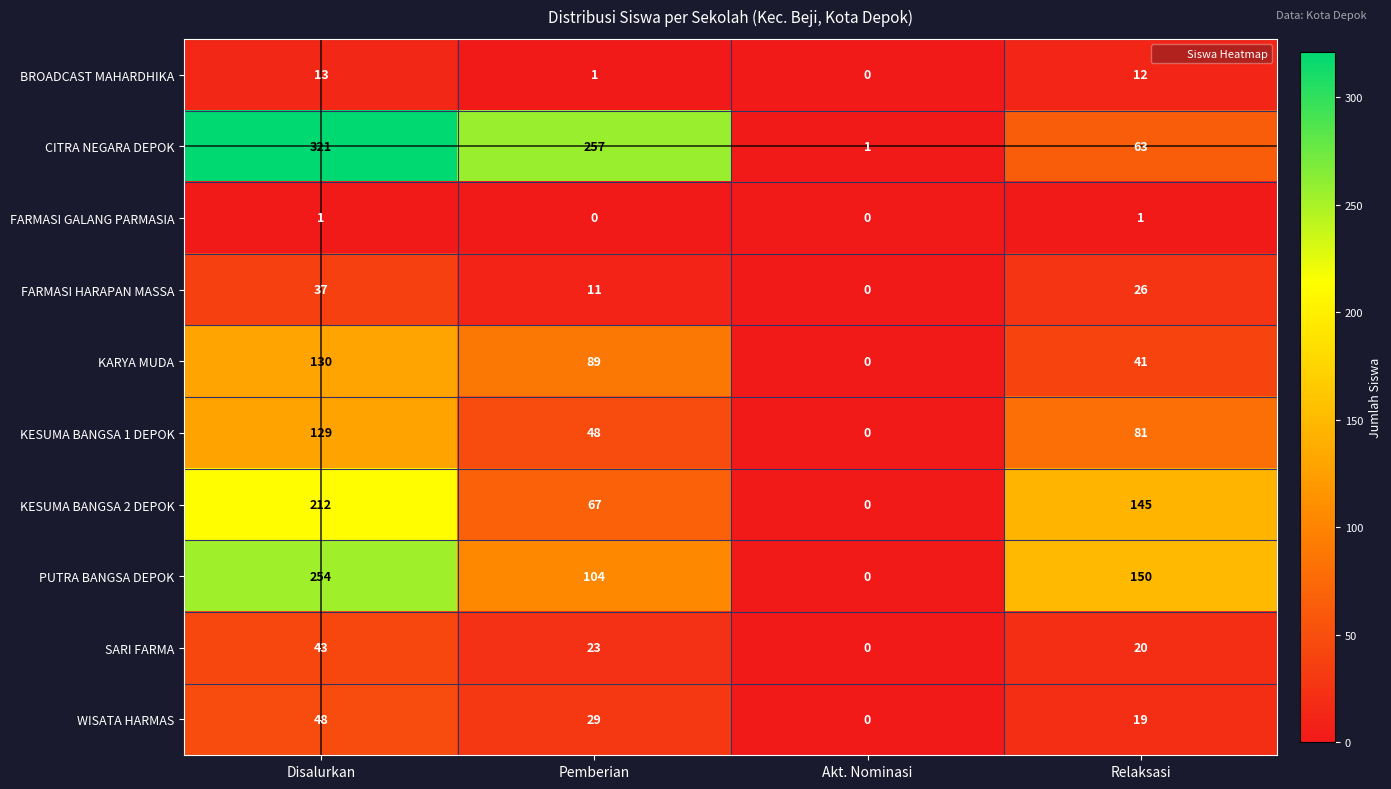

List the series in order of their peak value, lowest first.

FARMASI GALANG PARMASIA, BROADCAST MAHARDHIKA, FARMASI HARAPAN MASSA, SARI FARMA, WISATA HARMAS, KESUMA BANGSA 1 DEPOK, KARYA MUDA, KESUMA BANGSA 2 DEPOK, PUTRA BANGSA DEPOK, CITRA NEGARA DEPOK